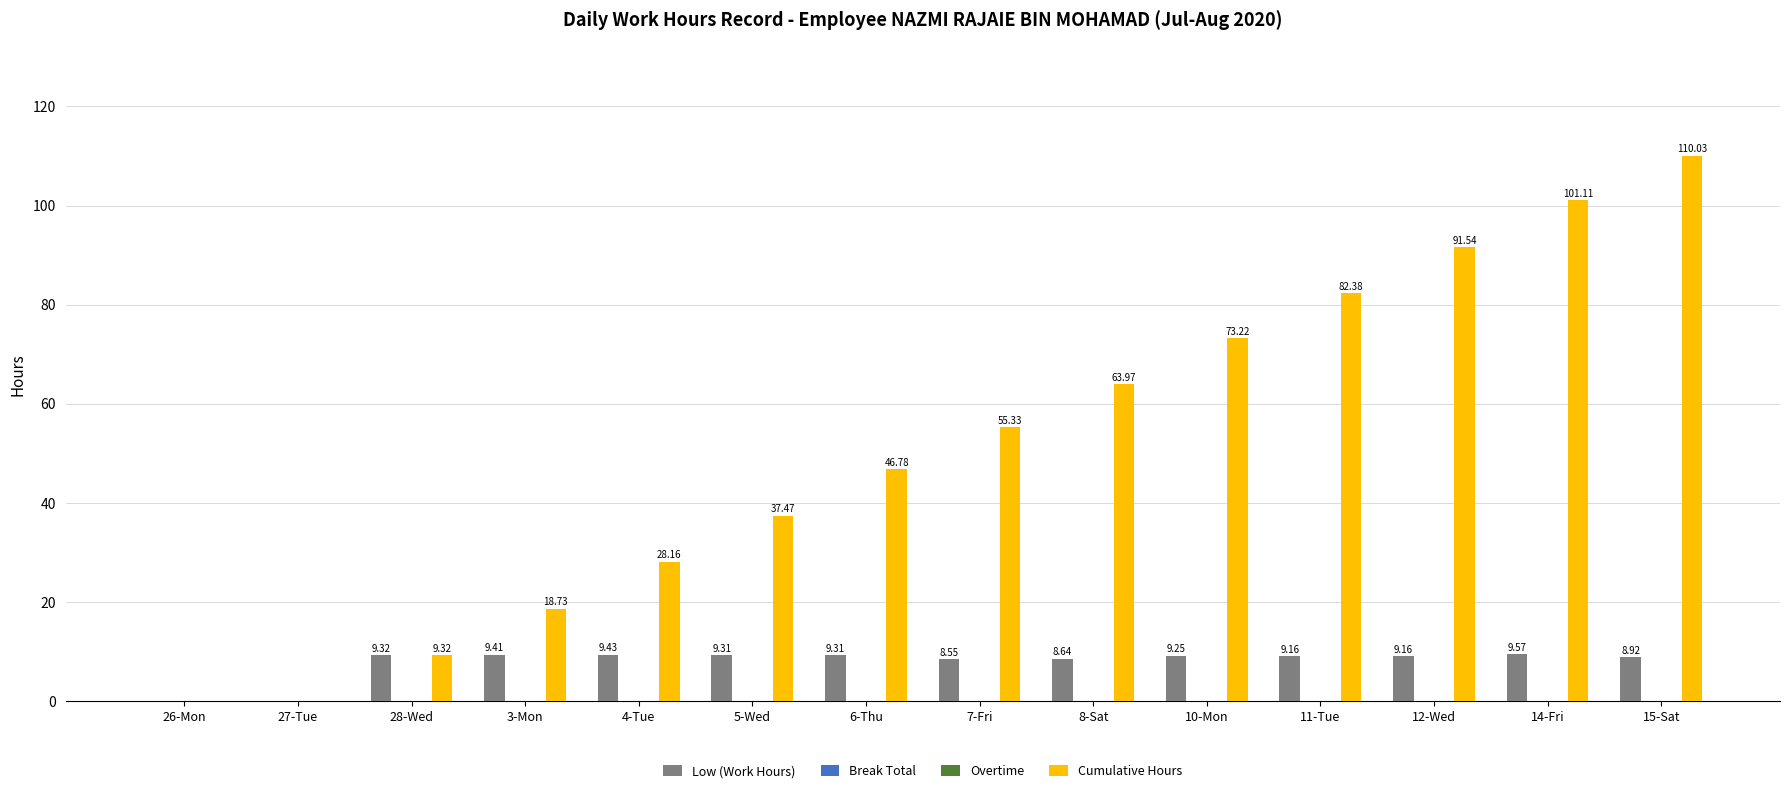

Reading right to left, transcribe all the data shown in this chart.

Low (Work Hours): 8.9	9.6	9.2	9.2	9.2	8.6	8.6	9.3	9.3	9.4	9.4	9.3	0.0	0.0
Break Total: 0.0	0.0	0.0	0.0	0.0	0.0	0.0	0.0	0.0	0.0	0.0	0.0	0.0	0.0
Overtime: 0.0	0.0	0.0	0.0	0.0	0.0	0.0	0.0	0.0	0.0	0.0	0.0	0.0	0.0
Cumulative Hours: 110.0	101.1	91.5	82.4	73.2	64.0	55.3	46.8	37.5	28.2	18.7	9.3	0.0	0.0